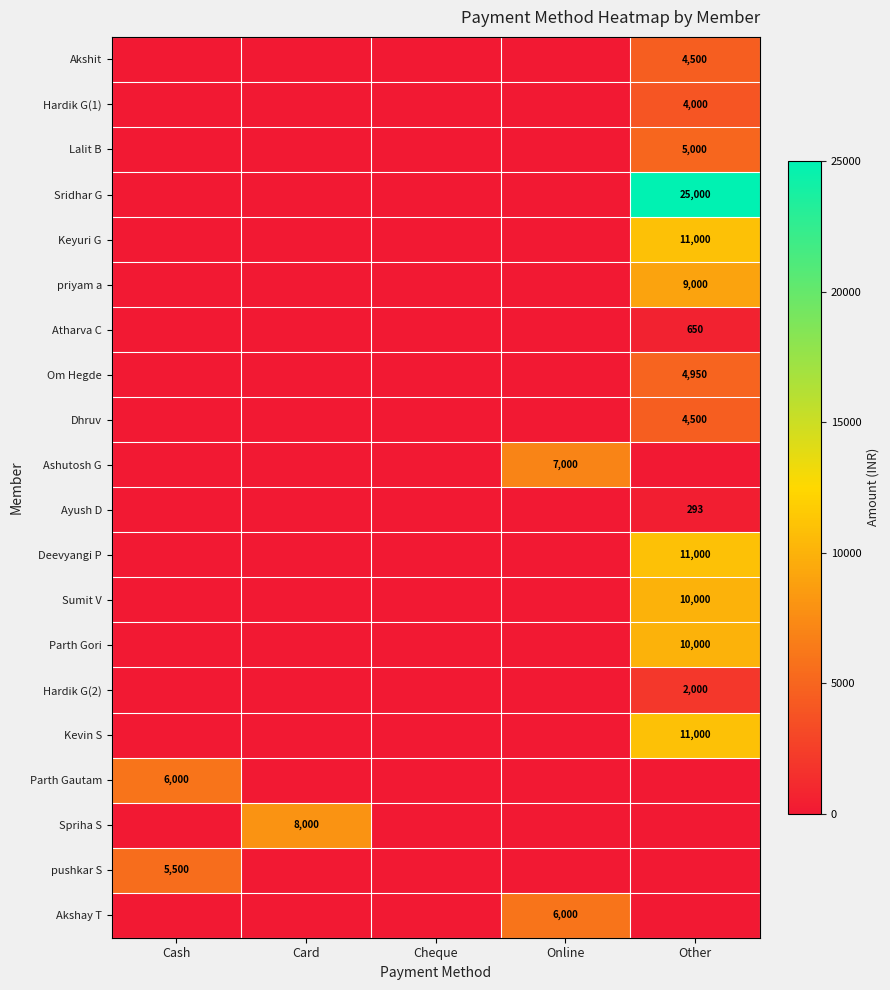

Is the value of Om Hegde at Other greater than the value of Ayush D at Other?

Yes